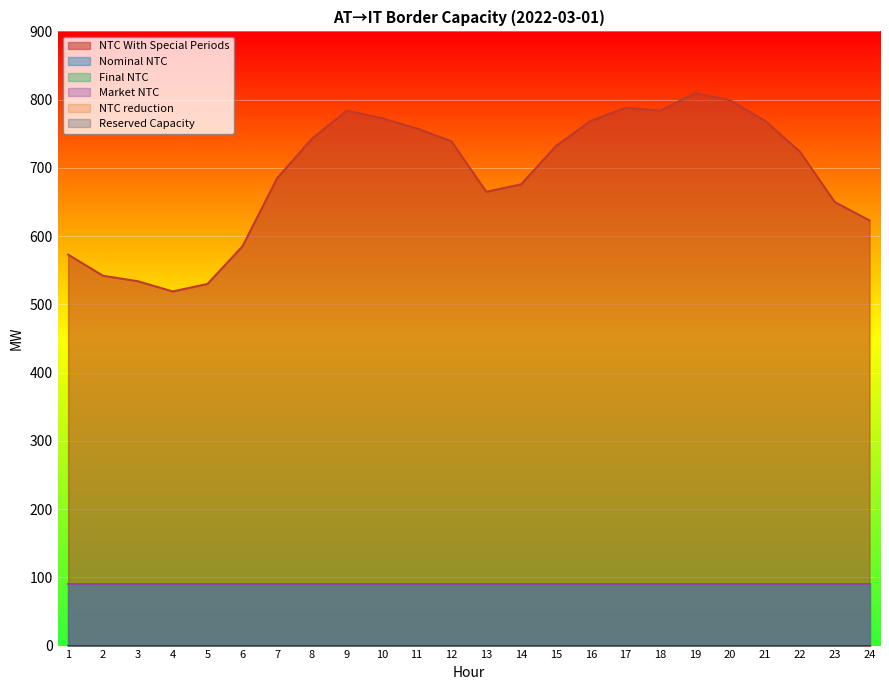

True or false: Market NTC and NTC reduction cross at least once.

False